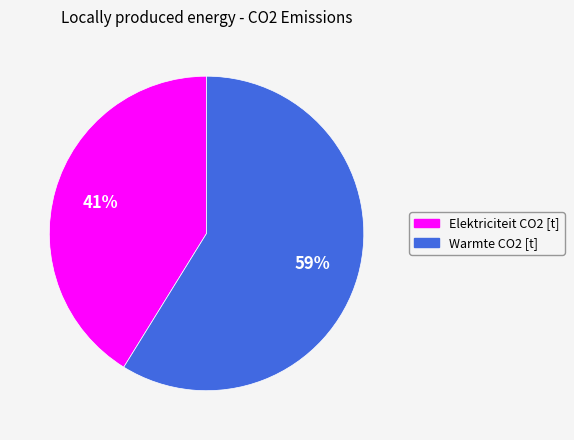

Does any single category account for the majority?

Yes